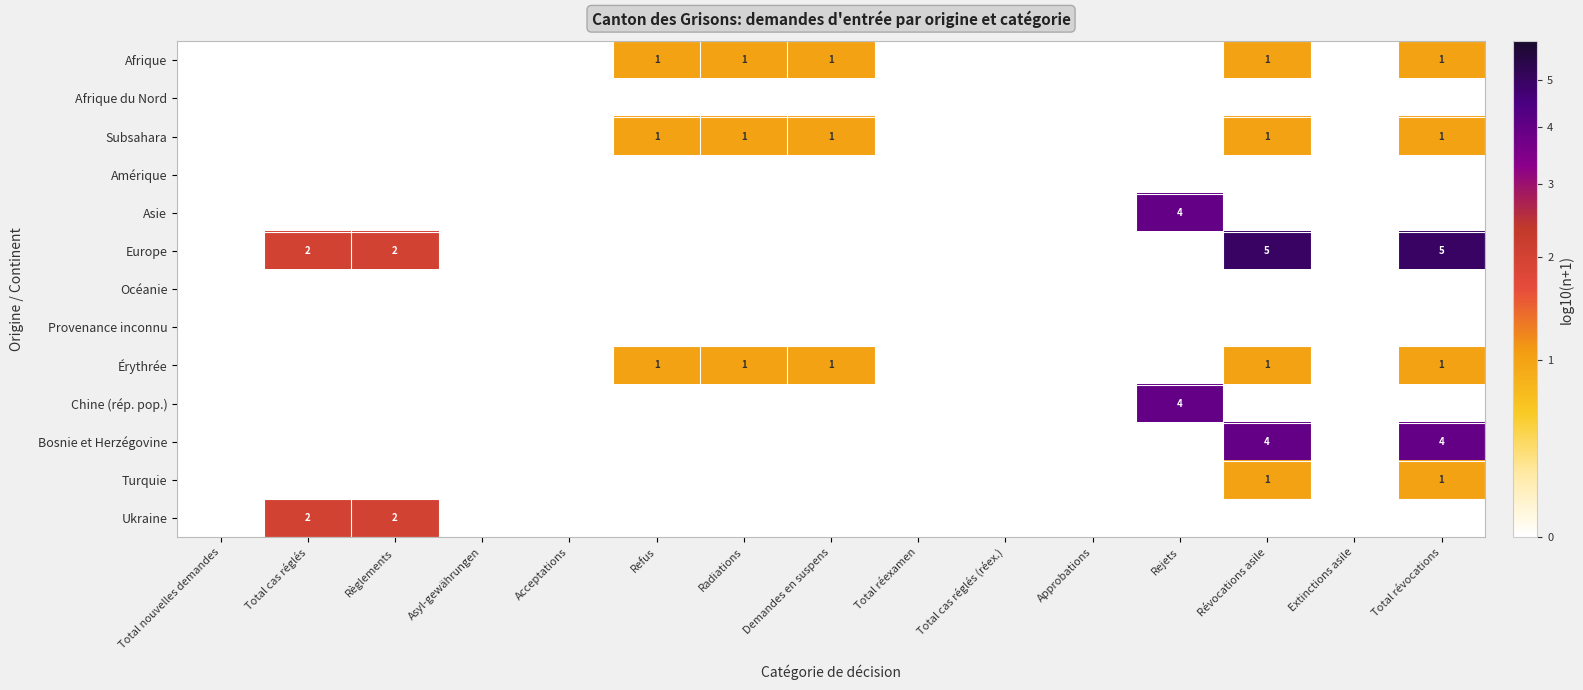

True or false: Afrique has a value of 0 at Refus.

False